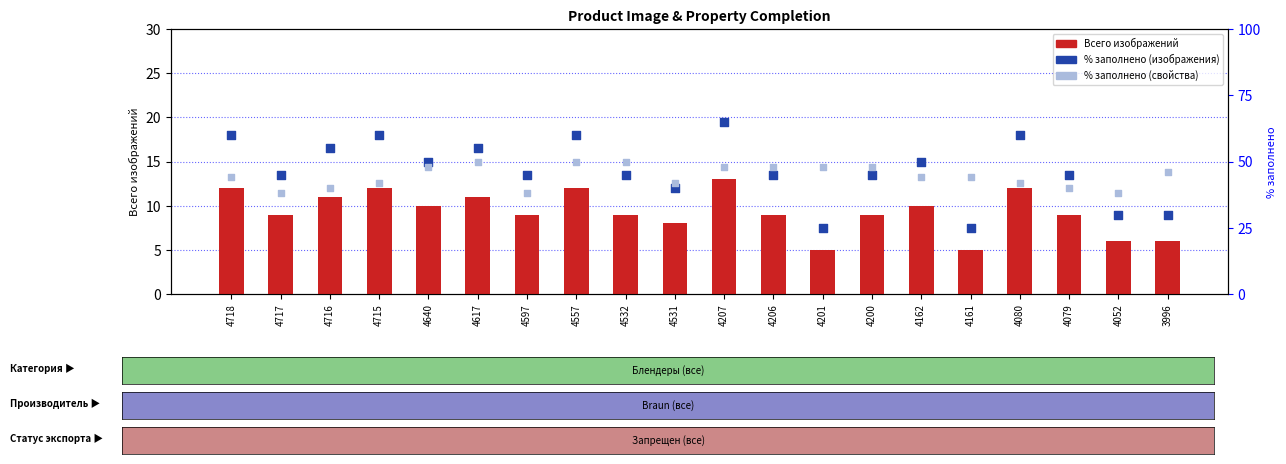

Which series has the widest spread of Y values?

% заполнено изображений